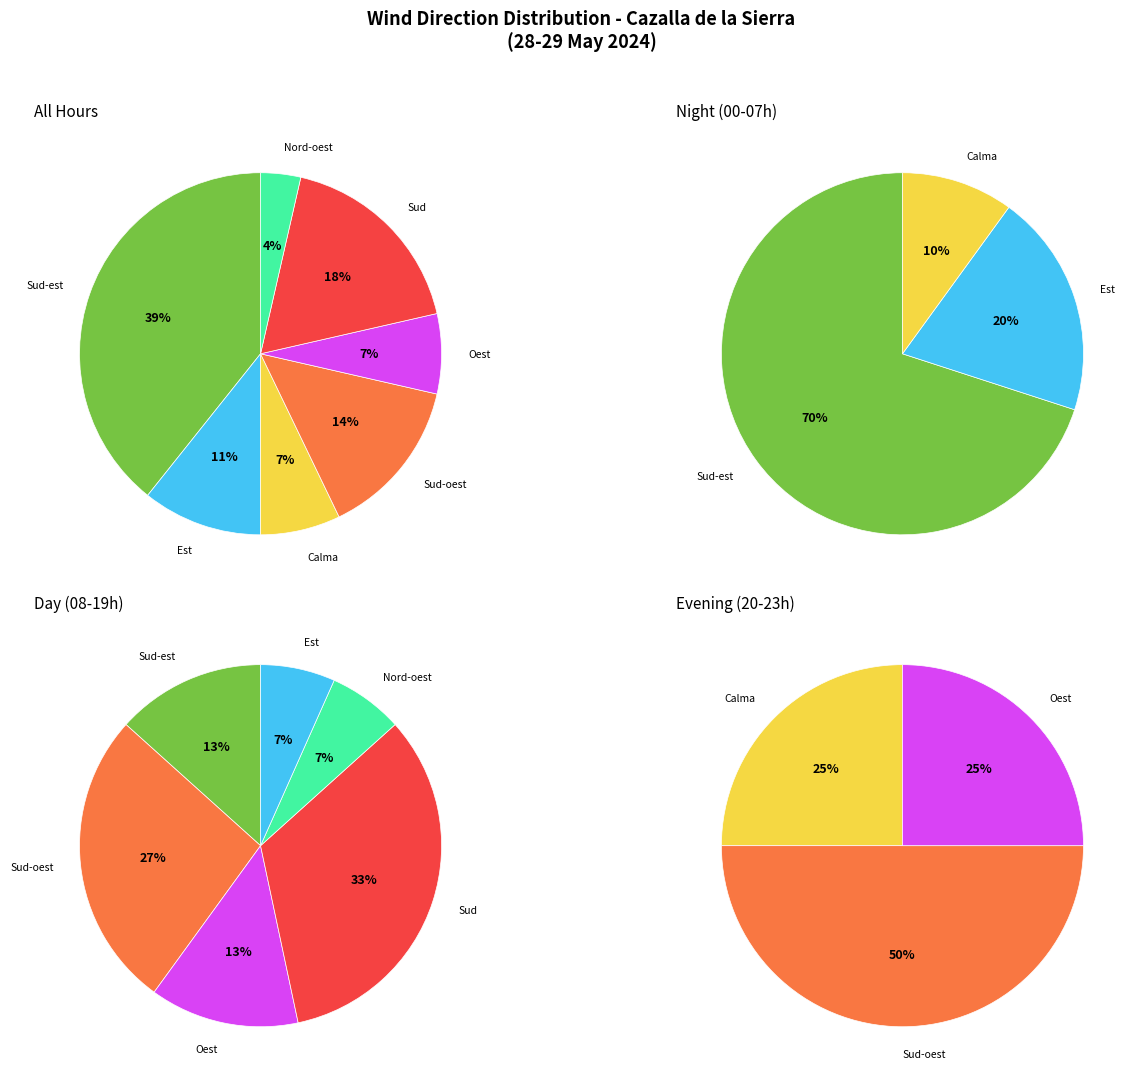

Is it true that Calma is 7% of the pie?

True